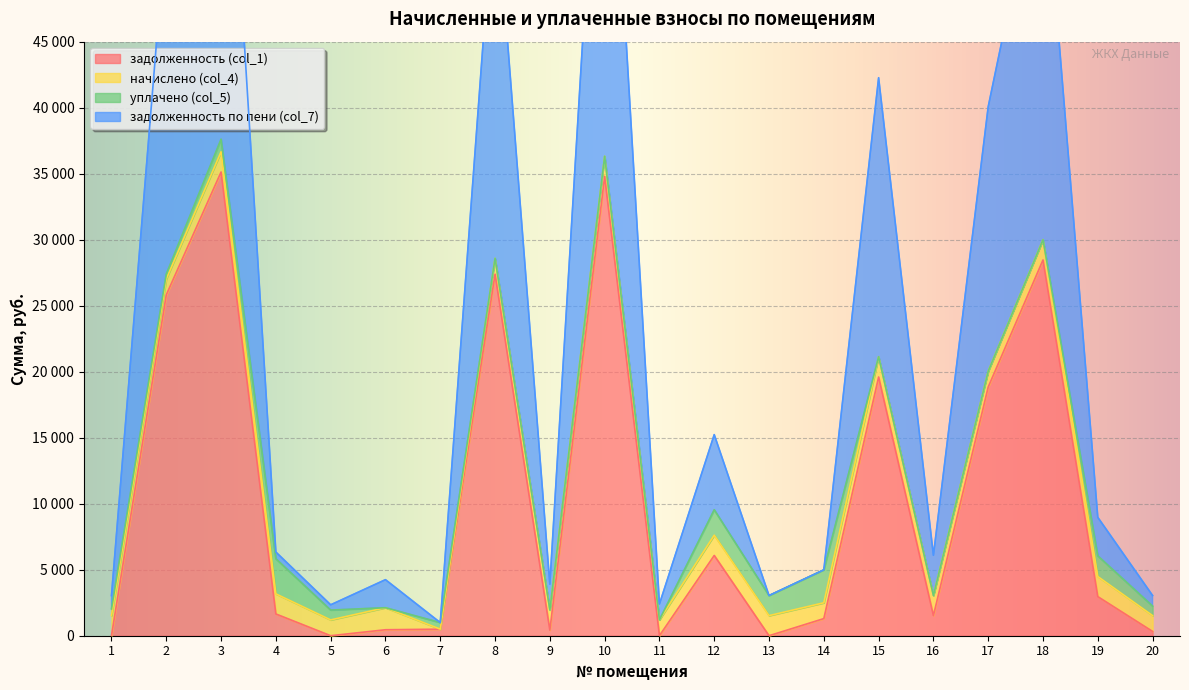

Which series has the largest range (max minus min)?

задолженность по пени (col_7)